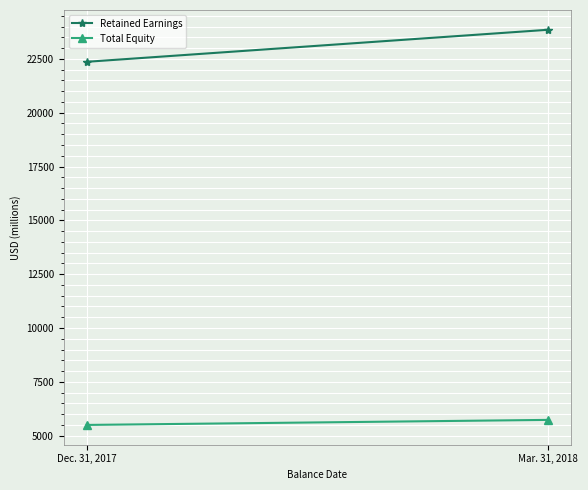

How many Total Equity values are between 5497 and 5731?

2